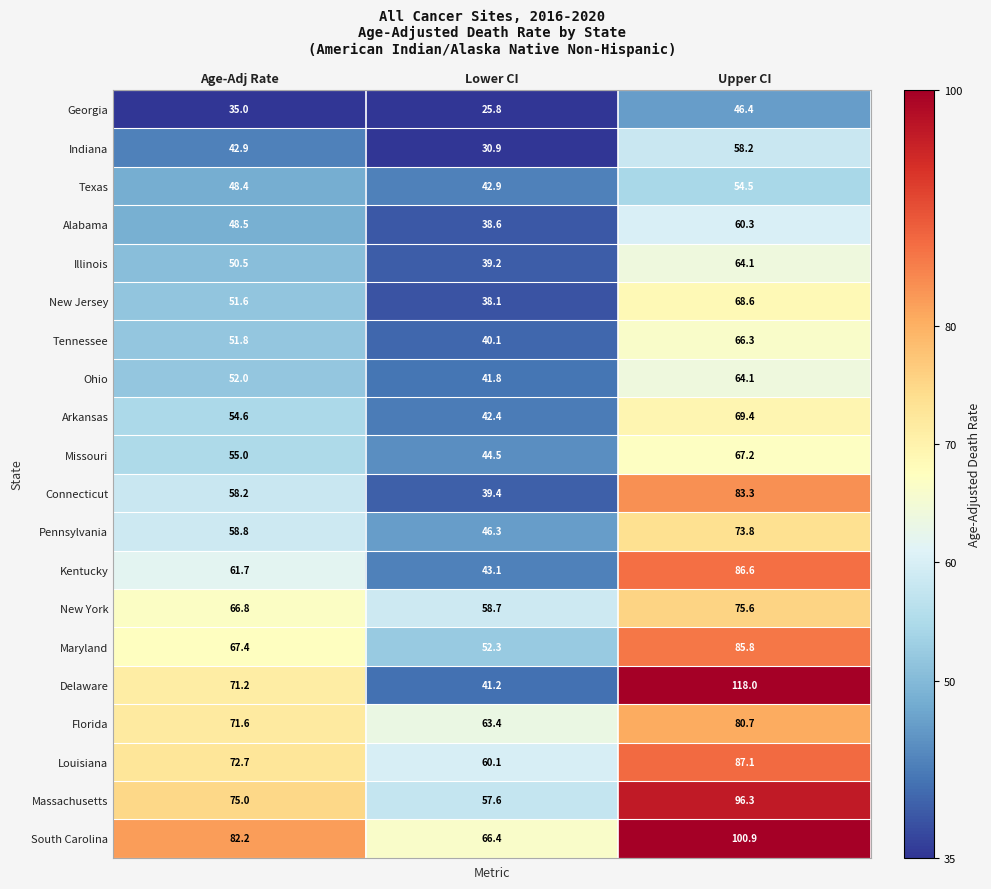

Is it true that Ohio equals 71.3 at Lower CI?

False